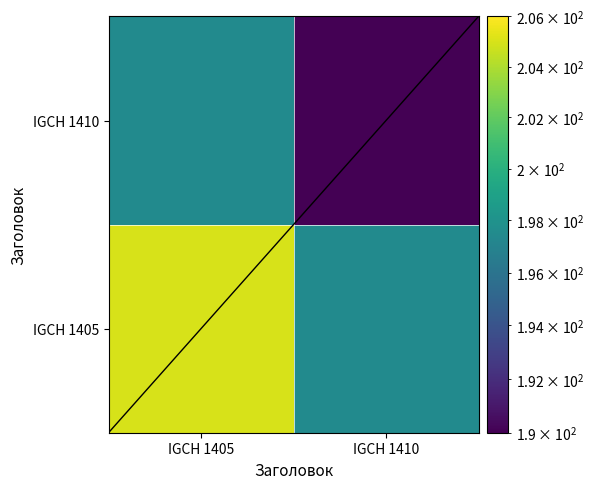

At which category does the chart reach its peak across all series?

IGCH 1405